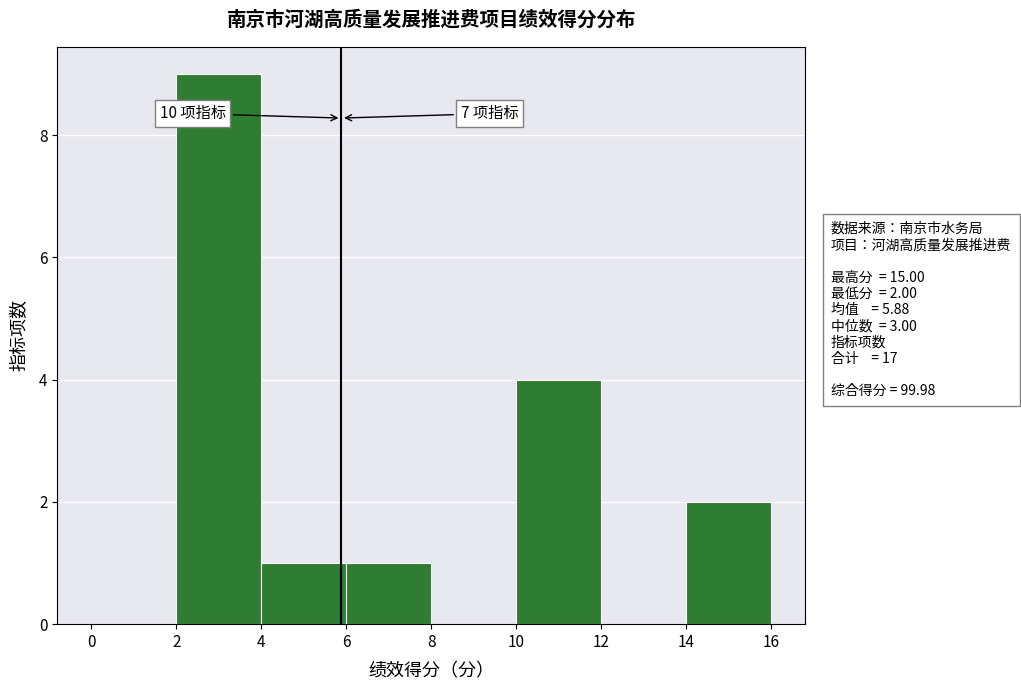

Which range on the x-axis has the tallest bar?

2 to 4